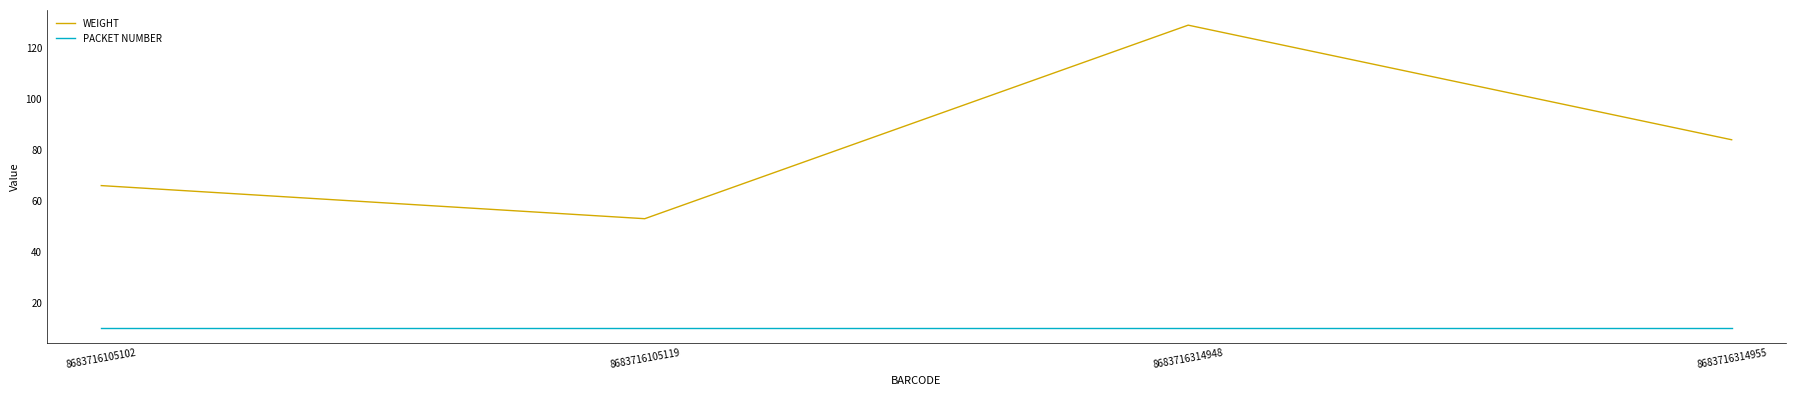

Reading right to left, transcribe all the data shown in this chart.

WEIGHT: 8683716314955=84	8683716314948=129	8683716105119=53	8683716105102=66
PACKET NUMBER: 8683716314955=10	8683716314948=10	8683716105119=10	8683716105102=10